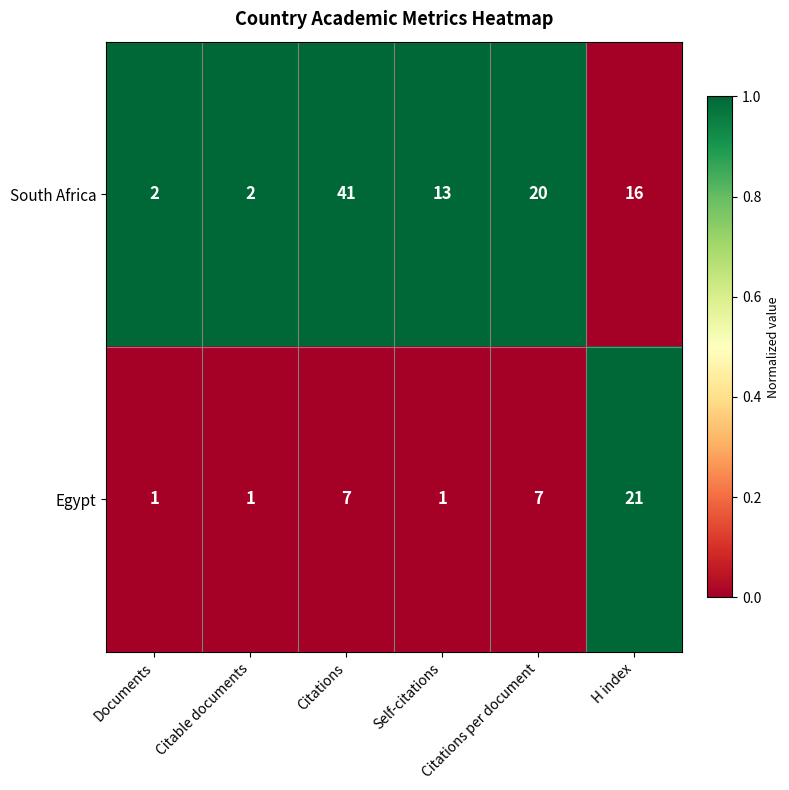

What is the difference between the highest and lowest values at H index?

5